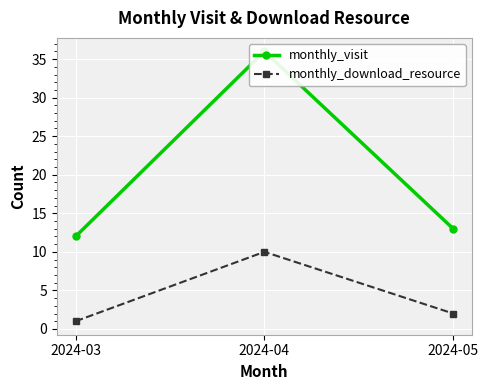

Reading left to right, transcribe all the data shown in this chart.

monthly_visit: 2024-03=12	2024-04=36	2024-05=13
monthly_download_resource: 2024-03=1	2024-04=10	2024-05=2